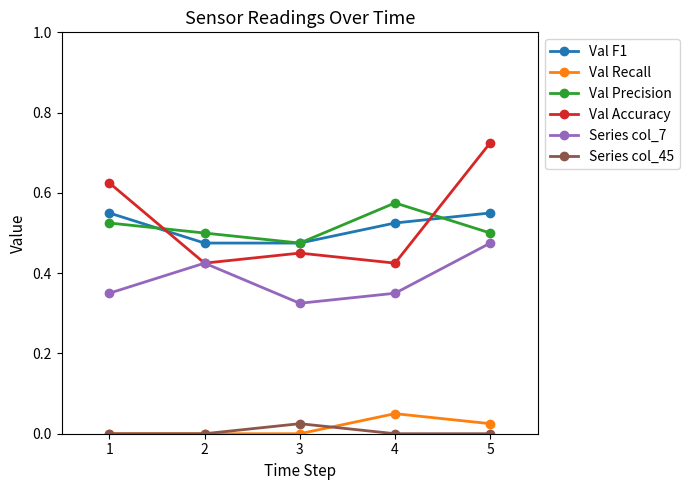

Between which two adjacent categories do Val Precision and Val F1 first intersect?

1 and 2